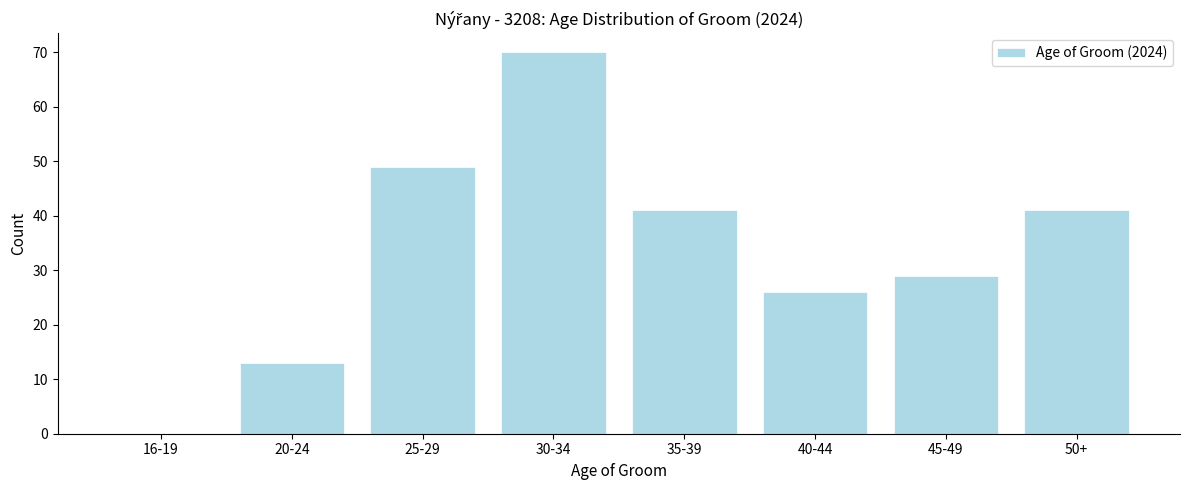

Reading left to right, what are all the values shown in this chart?

16-19=0	20-24=13	25-29=49	30-34=70	35-39=41	40-44=26	45-49=29	50+=41